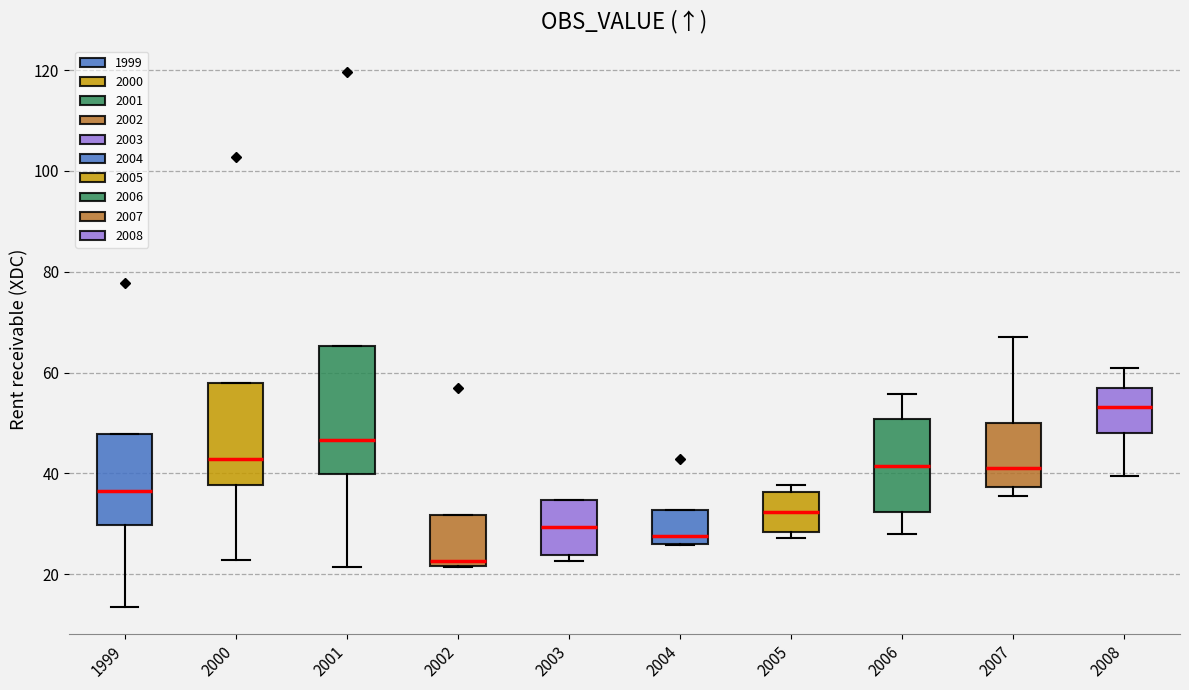

Reading left to right, read every box against the y-axis: the position of its median line, the range the box covers, and the ends of its whiskers. The values are not printed on the chart, so give them approximately, as read against the axis.

1999: median 36, box 30 to 48, whiskers 14 to 48
2000: median 42, box 38 to 58, whiskers 22 to 58
2001: median 46, box 40 to 66, whiskers 22 to 66
2002: median 22 (just above the box's lower edge), box 22 to 32, whiskers 22 to 32
2003: median 30, box 24 to 34, whiskers 22 to 34
2004: median 28, box 26 to 32, whiskers 26 to 32
2005: median 32, box 28 to 36, whiskers 28 (just below the box's lower edge) to 38
2006: median 42, box 32 to 50, whiskers 28 to 56
2007: median 42, box 38 to 50, whiskers 36 to 68
2008: median 54, box 48 to 56, whiskers 40 to 60